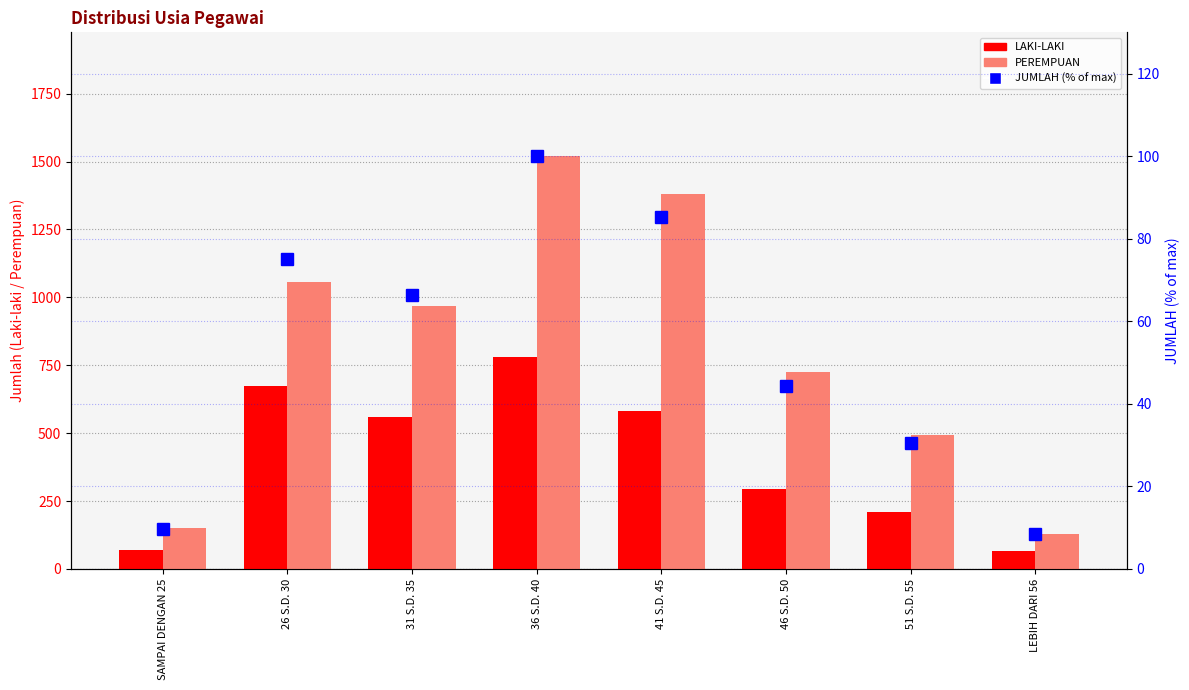

At how many categories does at least one series exceed 1189?

2